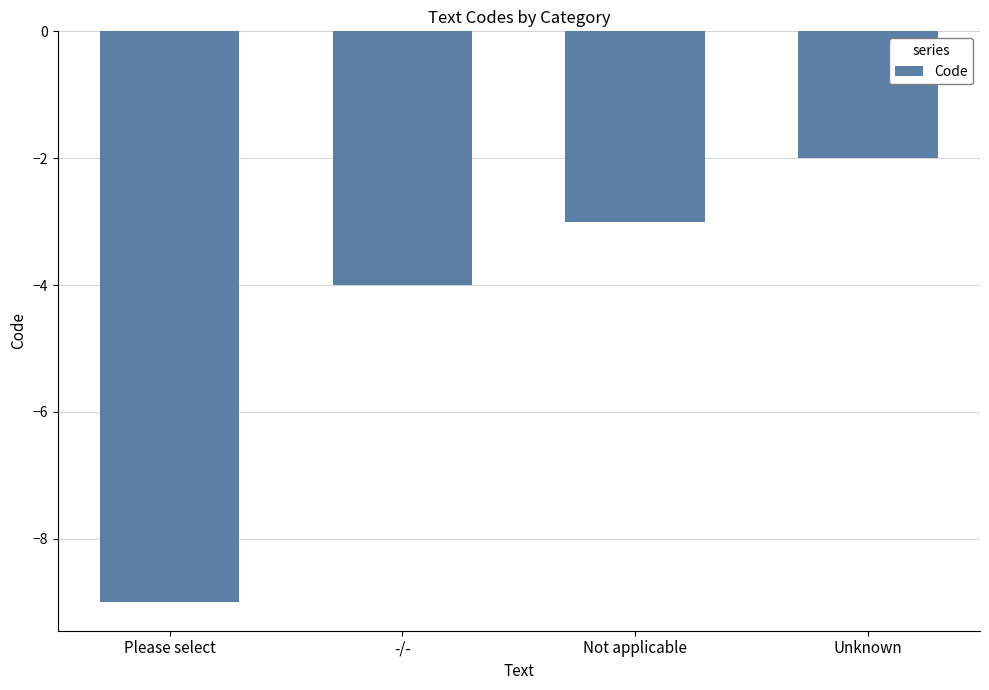

List the labels in order of value, smallest first.

Please select, -/-, Not applicable, Unknown